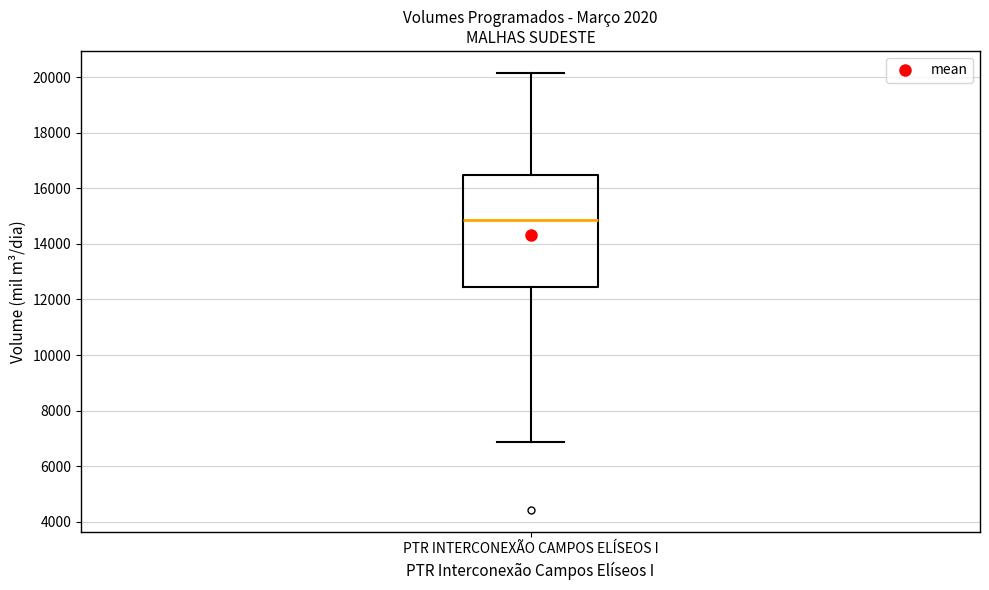

Where does the median line of the box for PTR INTERCONEXÃO CAMPOS ELÍSEOS I sit on the y-axis? The values are not printed on the chart, so give them approximately, as read against the axis.

14800